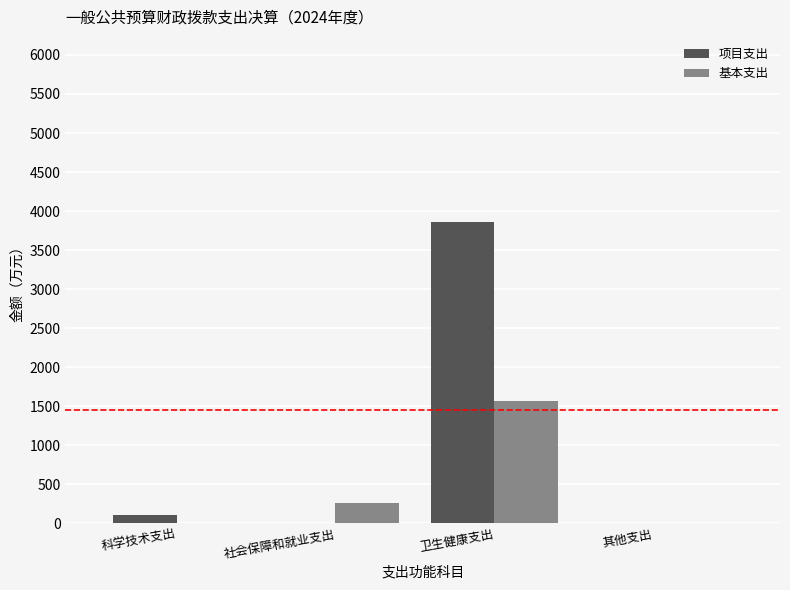

How many groups of bars are there?

4